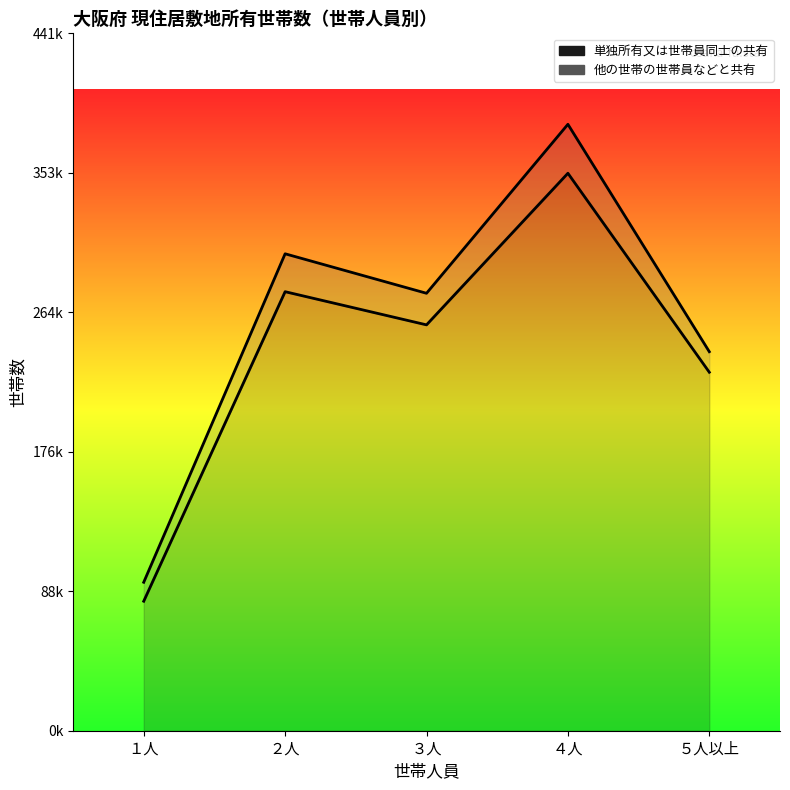

What value does the data have at ５人以上, to the nearest 50?

227000